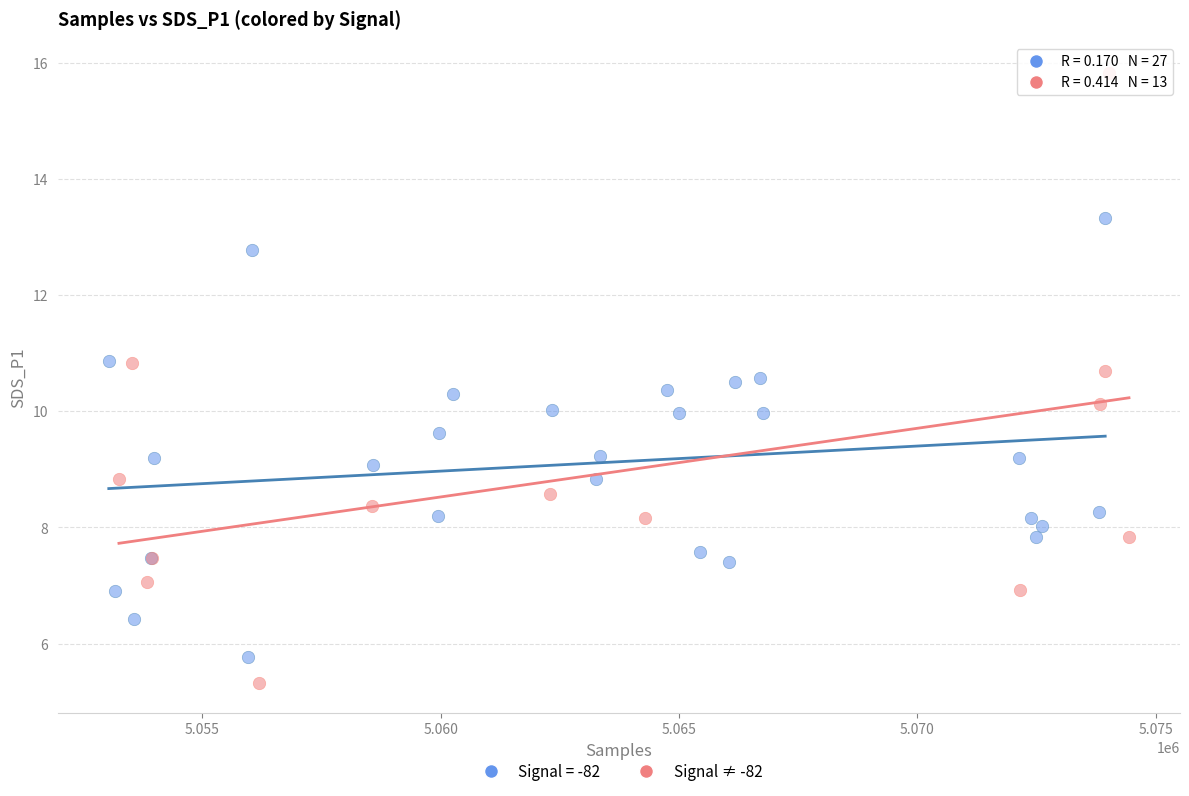

Which series reaches the maximum Y coordinate?

Signal ≠ -82